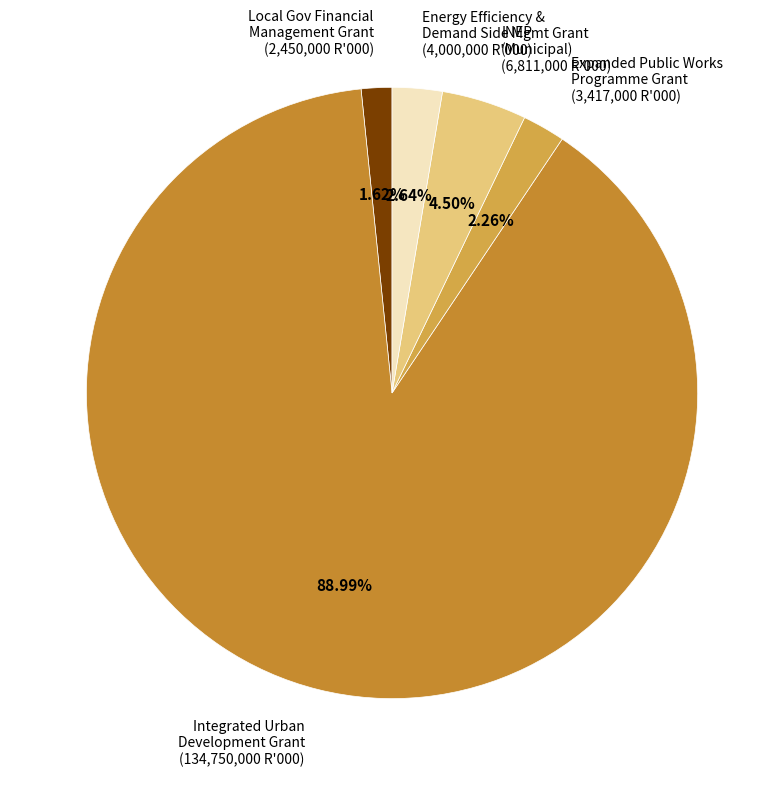

Does Integrated Urban Development Grant (134,750,000 R'000) represent more than half of the total?

Yes